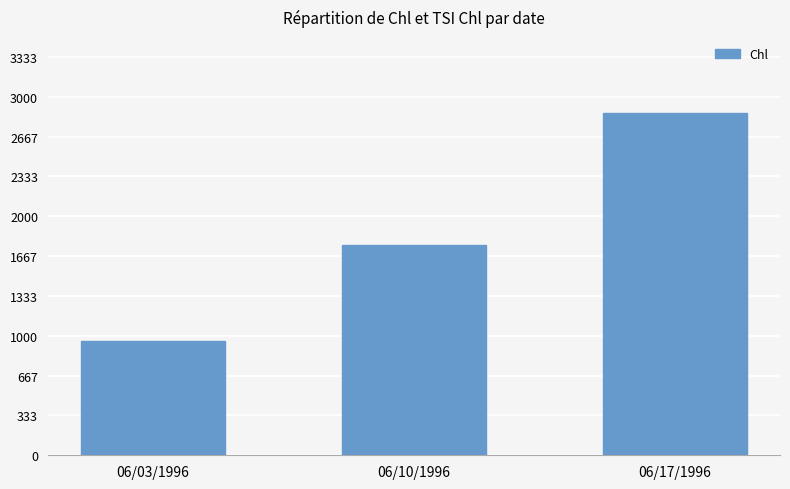

List the labels in order of value, smallest first.

06/03/1996, 06/10/1996, 06/17/1996